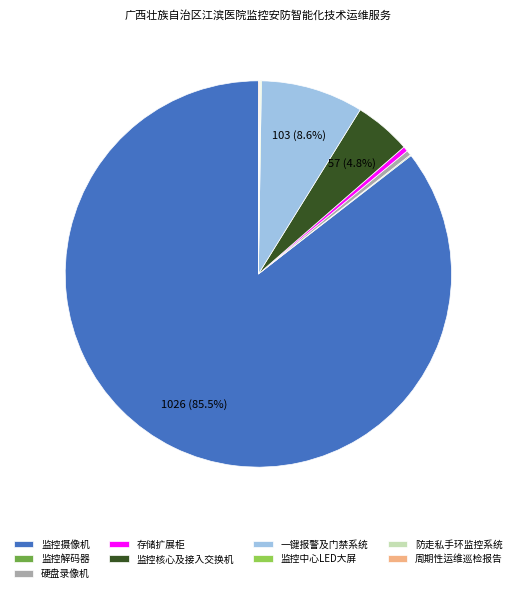

What percentage is the 一键报警及门禁系统 slice, to the nearest percent?

9%